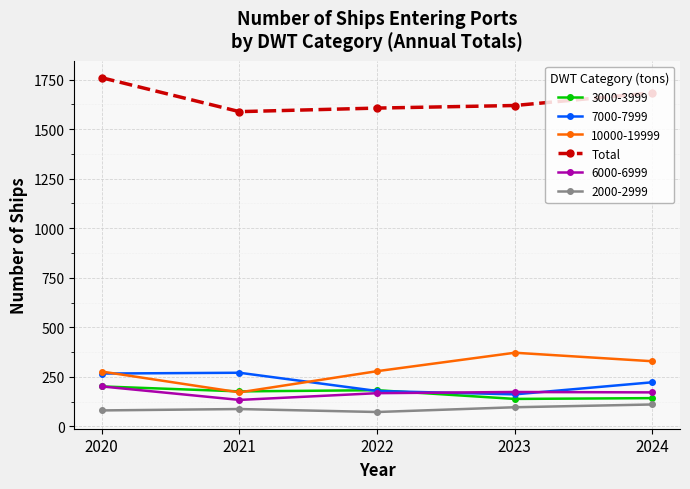

What is the spread (max minus min) of values at 2023?

1522